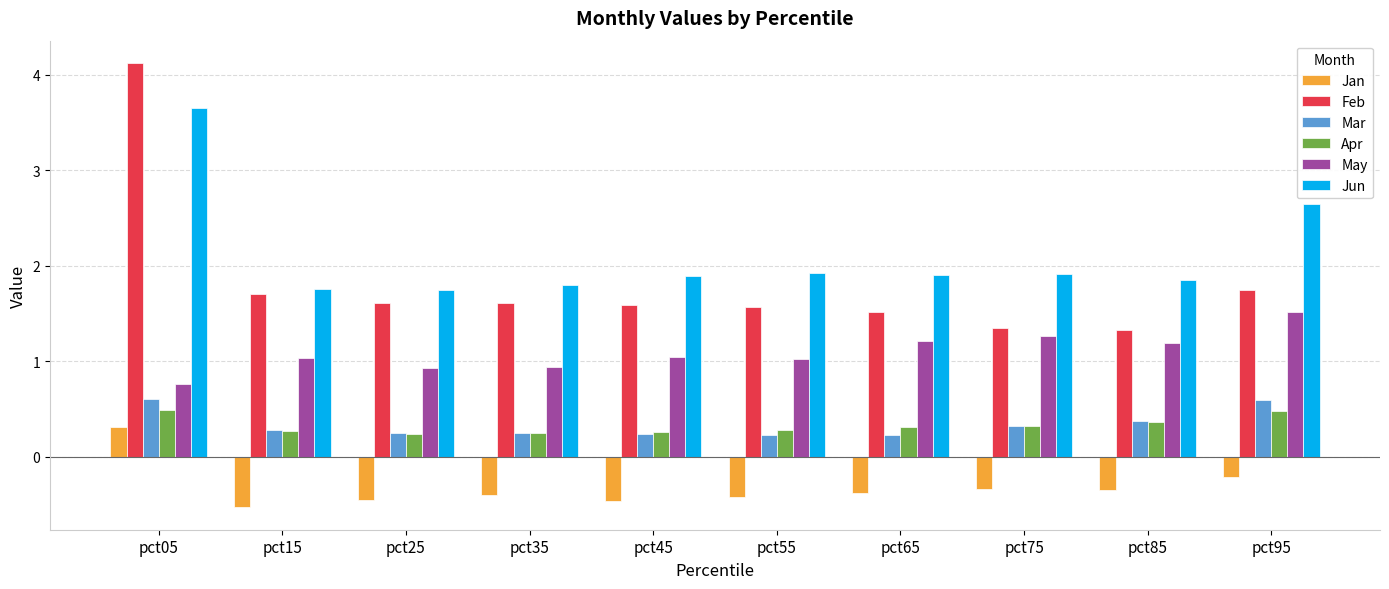

True or false: Jun has a value of 3.5 at pct95.

False